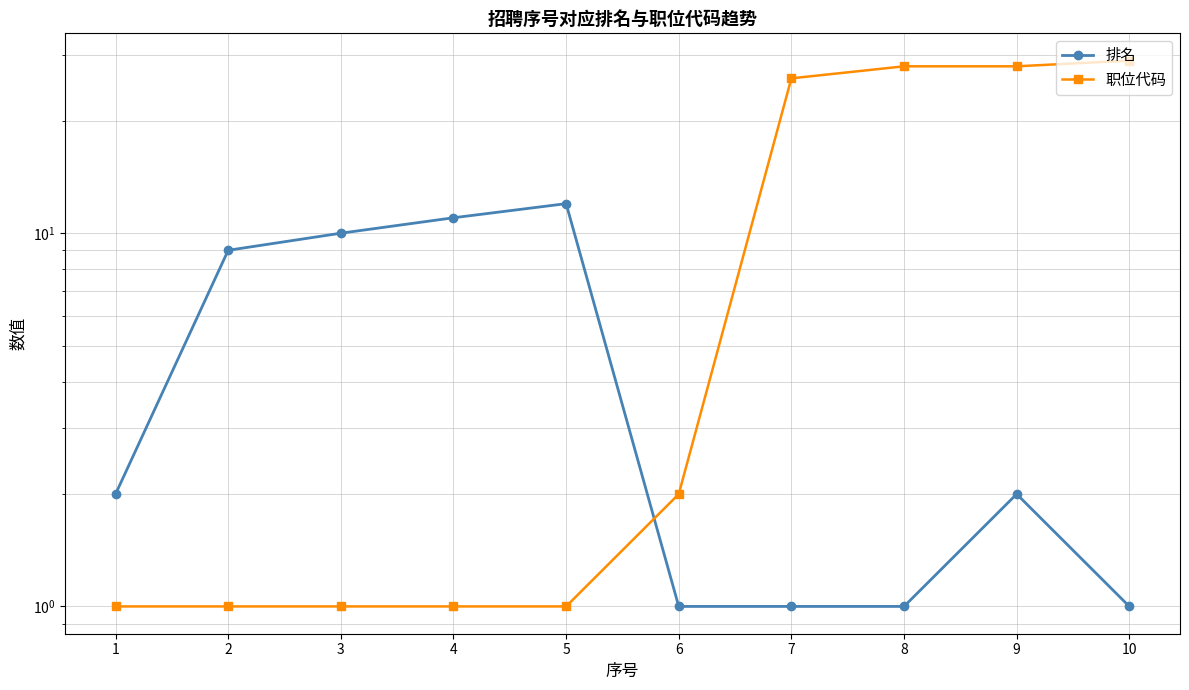

Rank the series by their average value, from highest to lowest.

职位代码, 排名